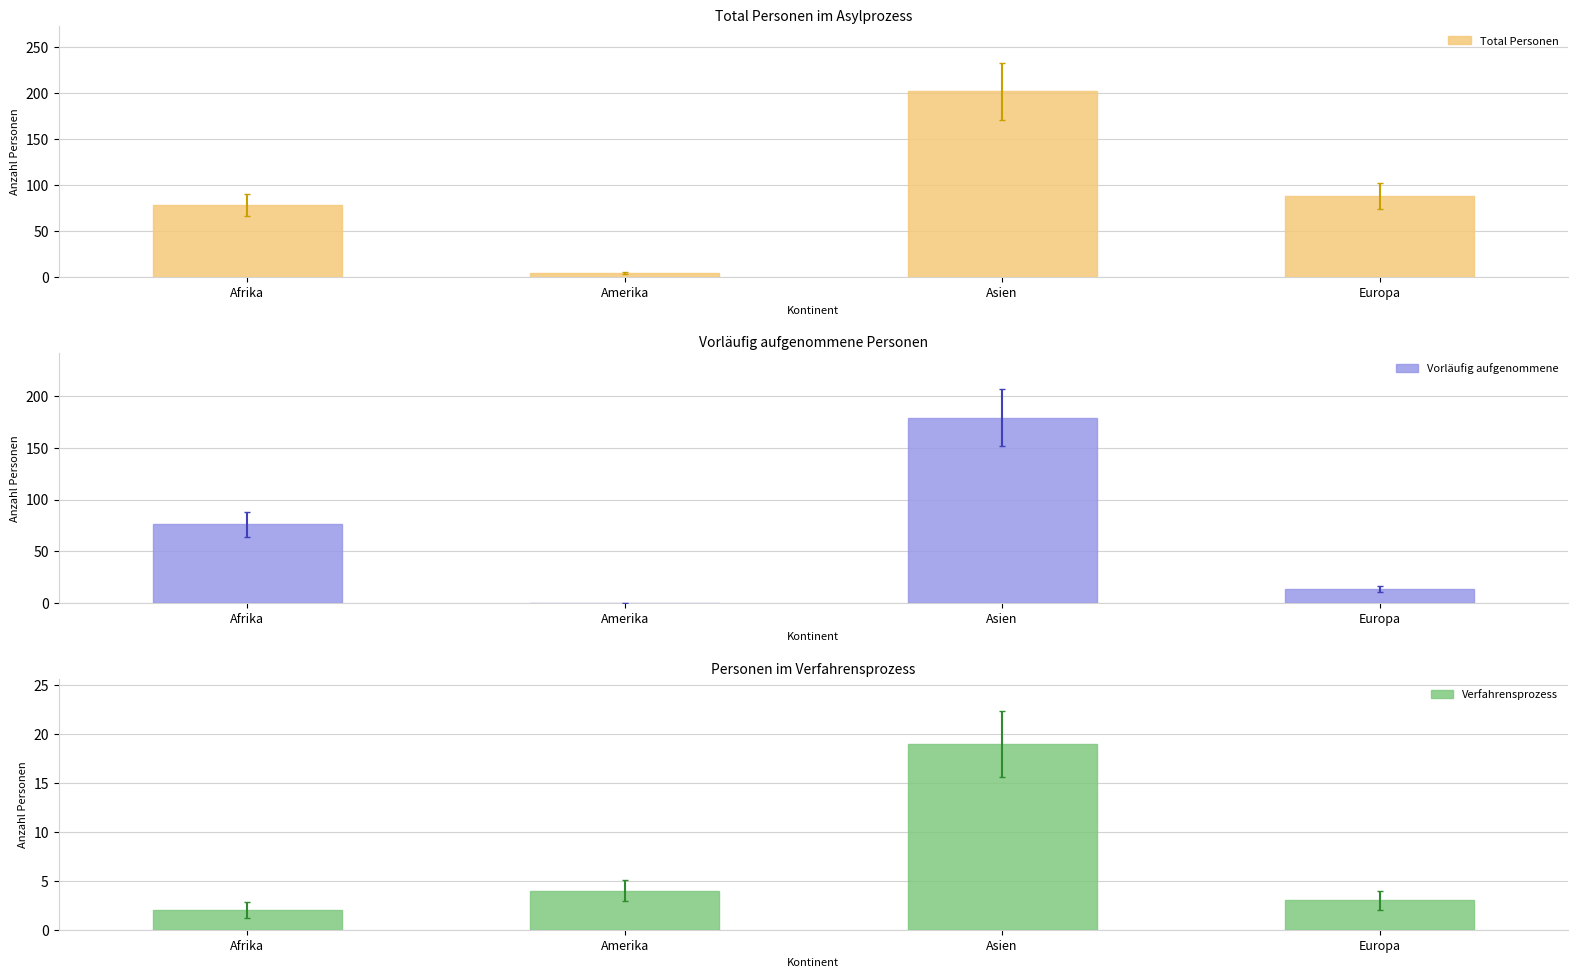

What is the total value across all series at Europa?

105